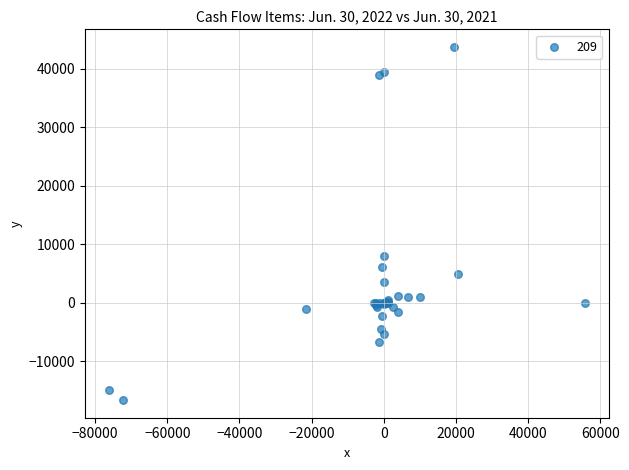

What Y value in the scatter plot is closest to 13526?

7990